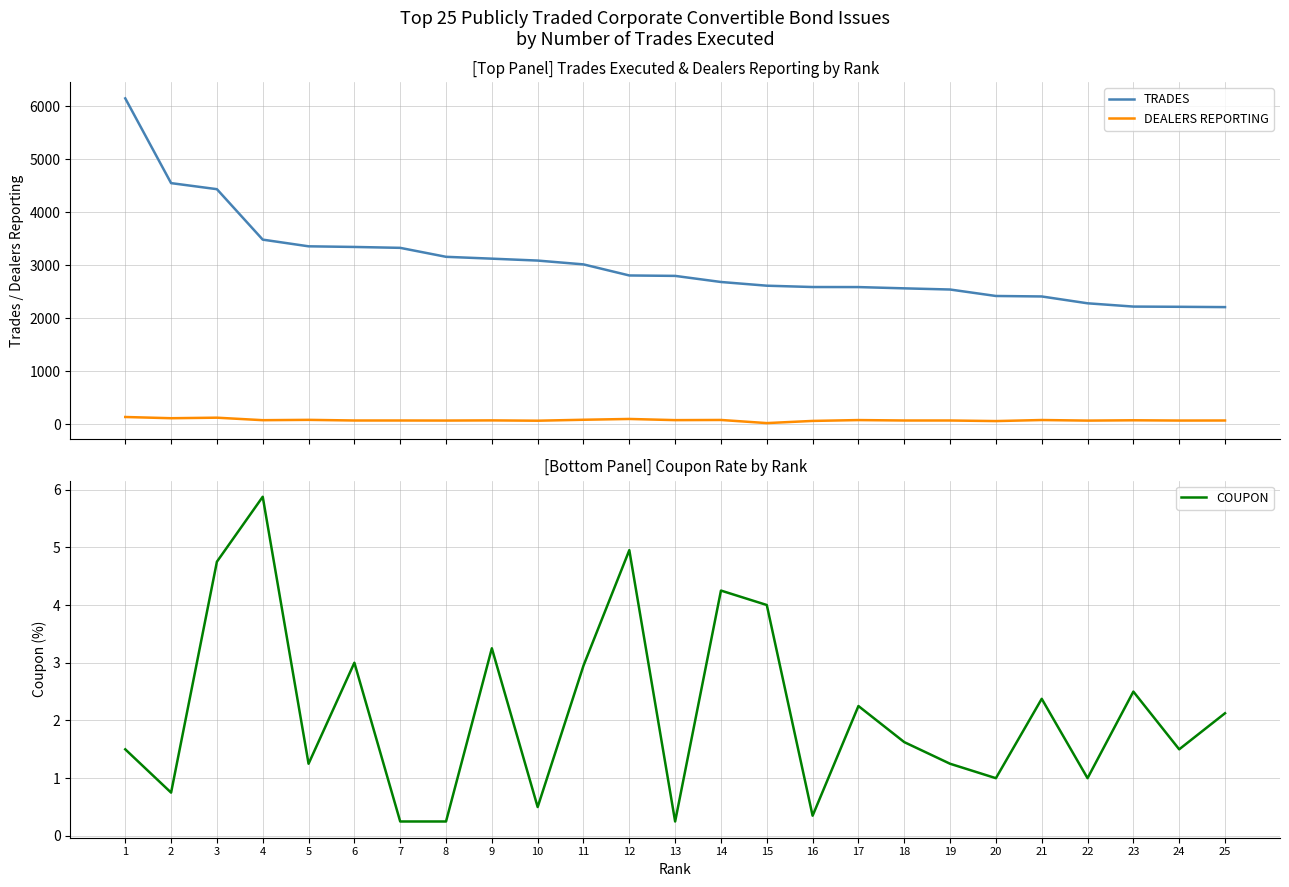

At which category does DEALERS REPORTING reach its first local peak?

3